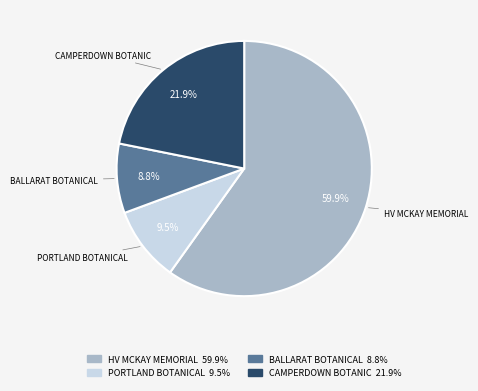

Which category has the smallest portion of the pie?

BALLARAT BOTANICAL